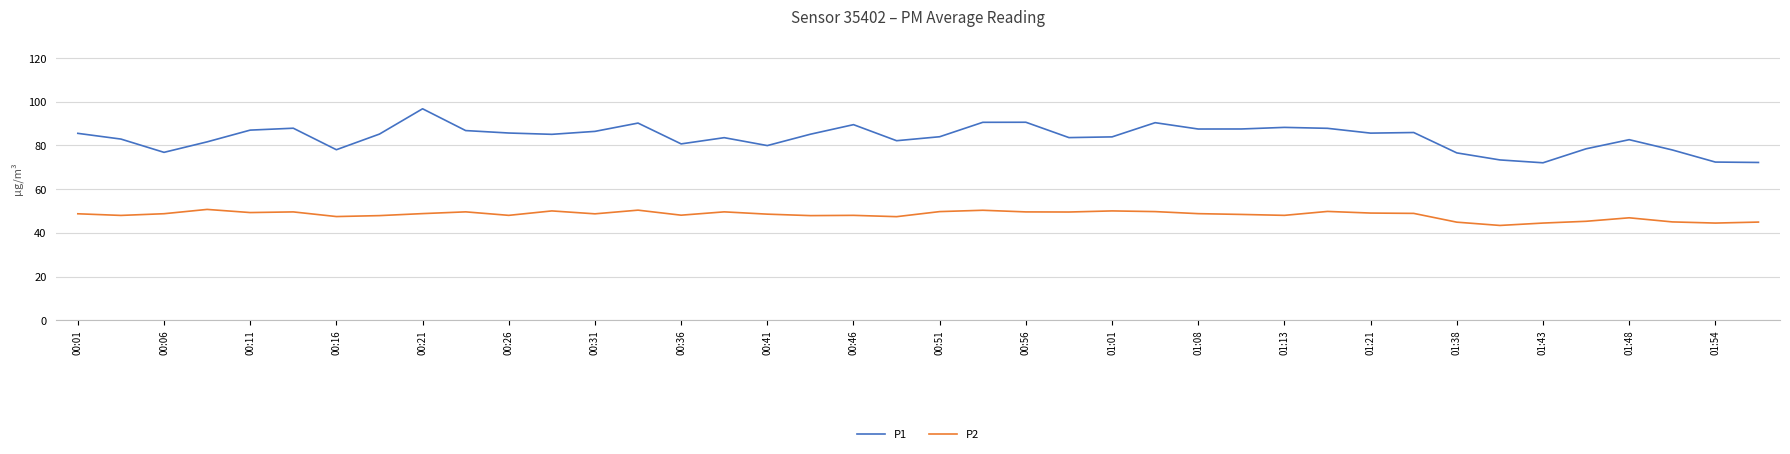

List the series in order of their overall mean, highest first.

P1, P2